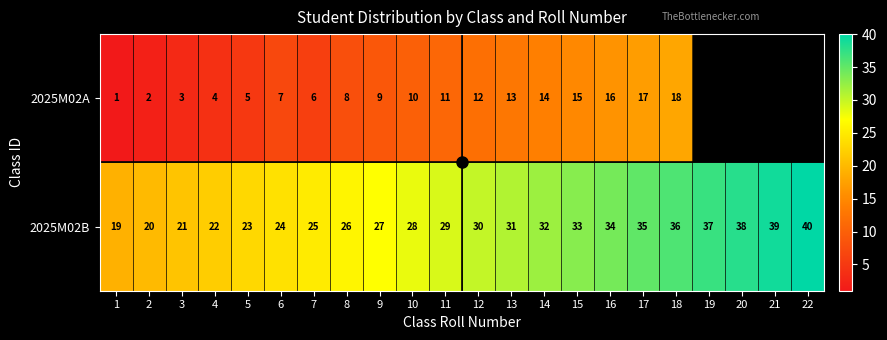

Where does the 2025M02B series first go above 30?

13